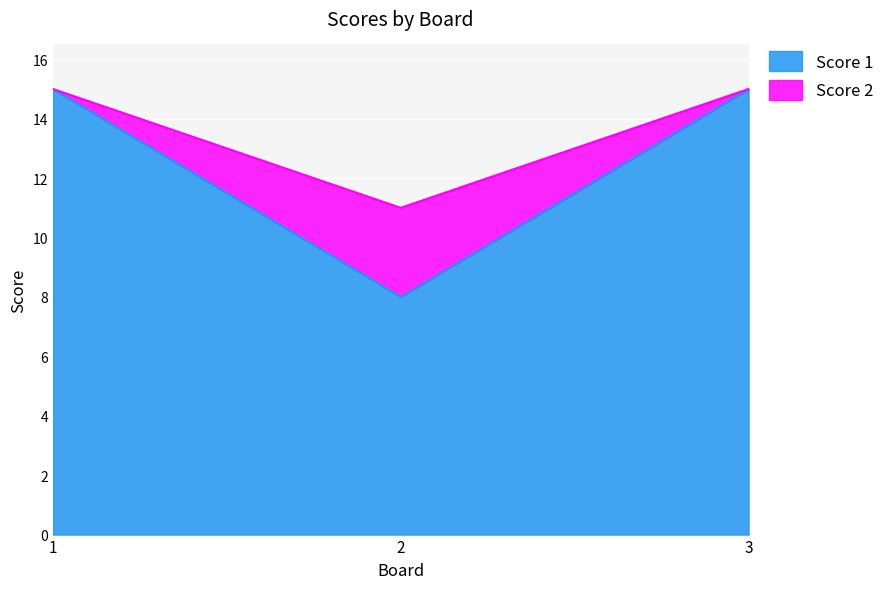

How many values in the Score 2 series are below 15?

1